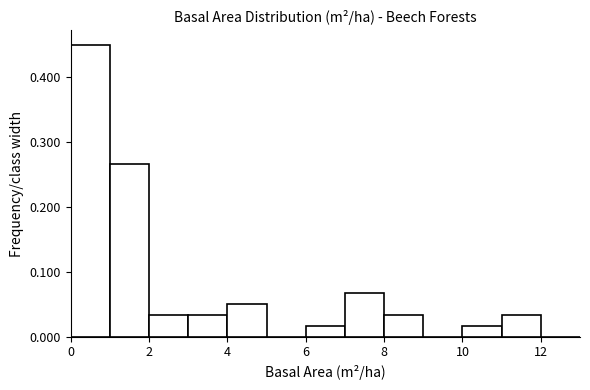

Reading left to right, transcribe this chart: for each bar, give the range it covers on the x-axis and its height. The values are not printed on the chart, so give them approximately, as read against the axis.

0 to 1: 0.45
1 to 2: 0.27
2 to 3: 0.03
3 to 4: 0.03
4 to 5: 0.05
5 to 6: 0
6 to 7: 0.02
7 to 8: 0.07
8 to 9: 0.03
9 to 10: 0
10 to 11: 0.02
11 to 12: 0.03
12 to 13: 0